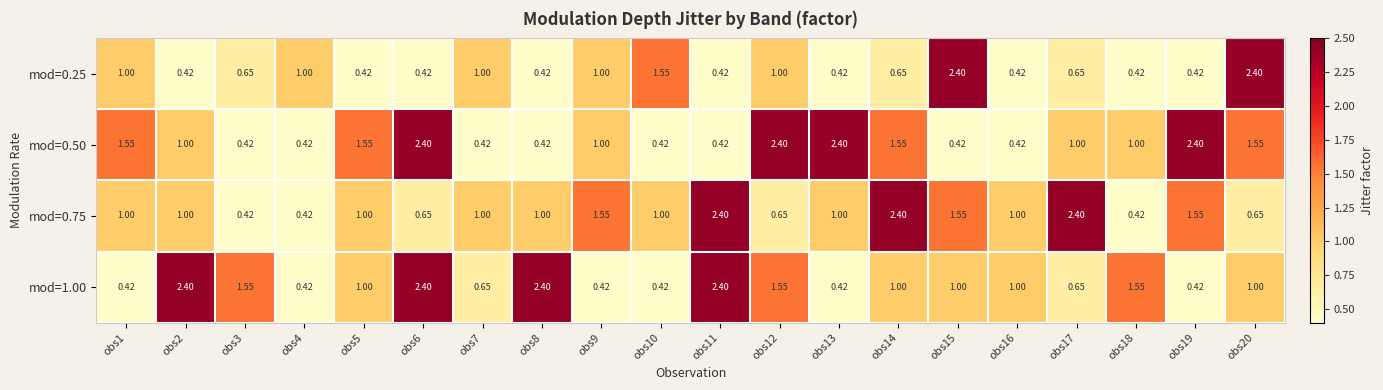

Is the value of mod=0.50 at obs4 greater than the value of mod=0.75 at obs8?

No